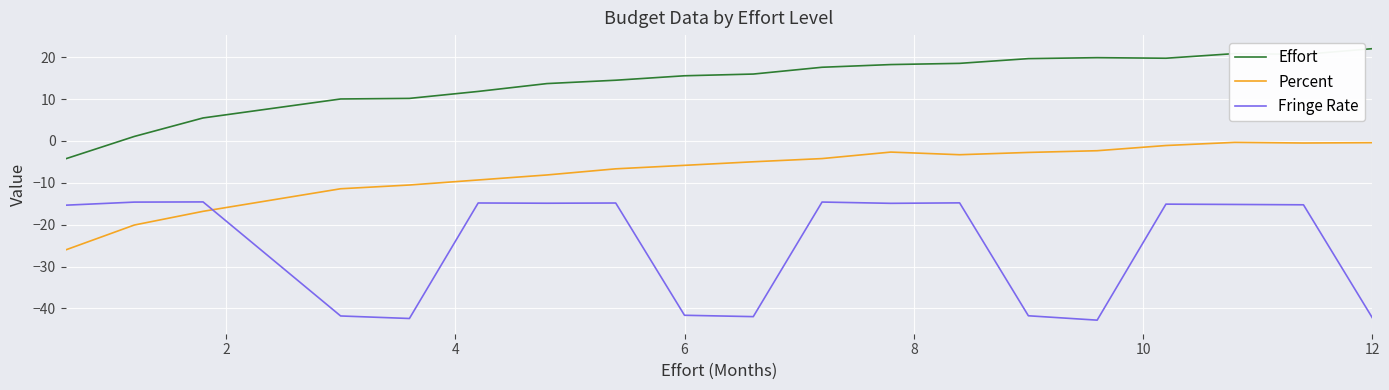

What is the greatest value displayed?

22.0